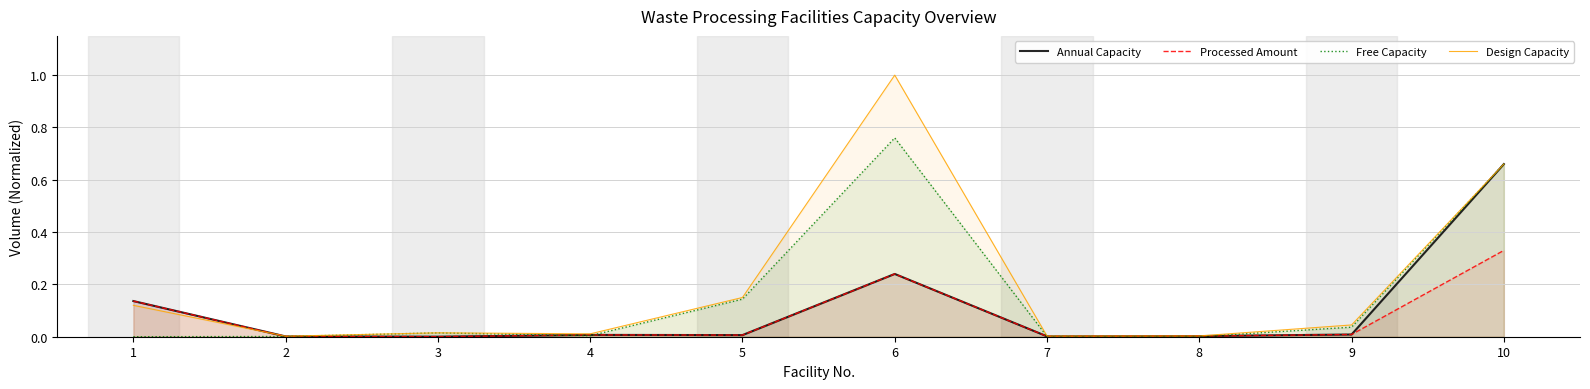

What is the highest value of the Annual Capacity series?

0.7